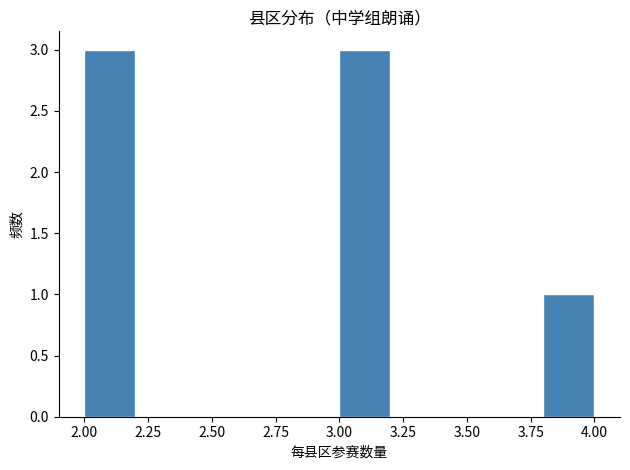

Reading left to right, transcribe this chart: for each bar, give the range it covers on the x-axis and its height. The values are not printed on the chart, so give them approximately, as read against the axis.

2.0 to 2.2: 3
2.2 to 2.4: 0
2.4 to 2.6: 0
2.6 to 2.8: 0
2.8 to 3.0: 0
3.0 to 3.2: 3
3.2 to 3.4: 0
3.4 to 3.6: 0
3.6 to 3.8: 0
3.8 to 4.0: 1